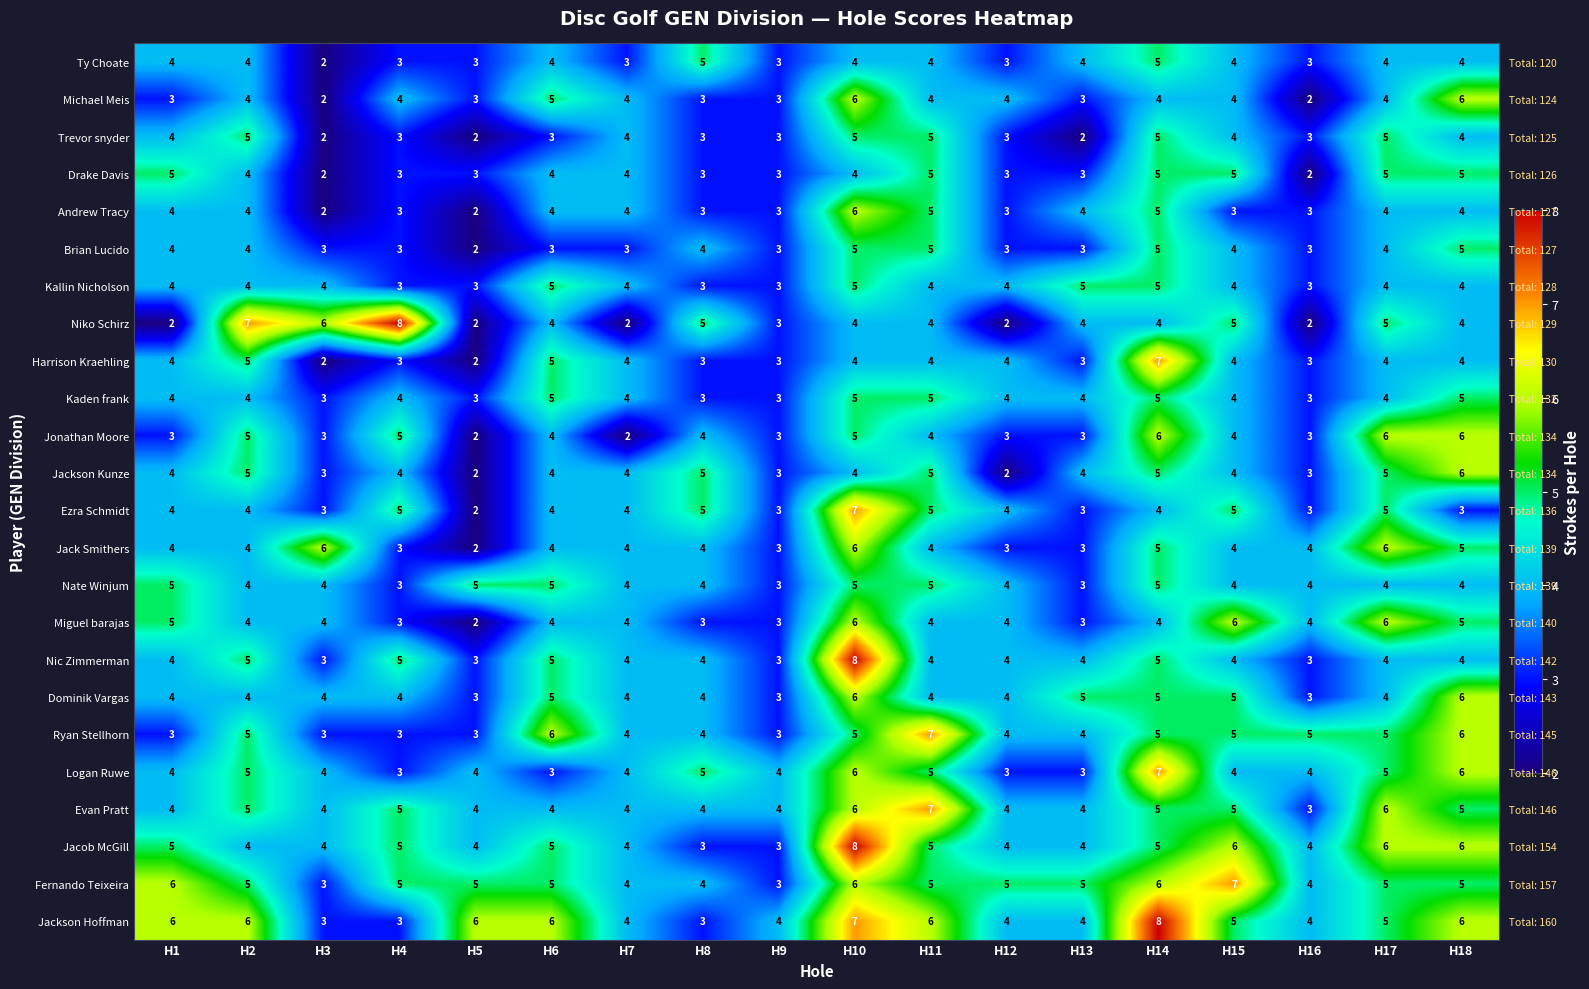

What is the spread (max minus min) of values at H12?

3